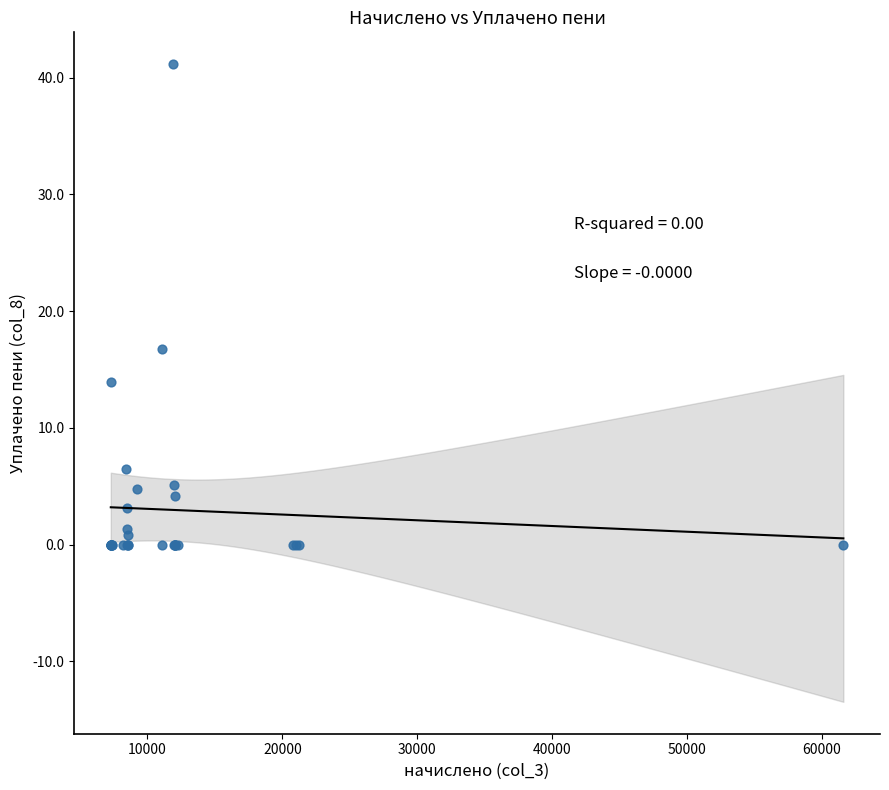

What Y value in the scatter plot is closest to 20?

16.8